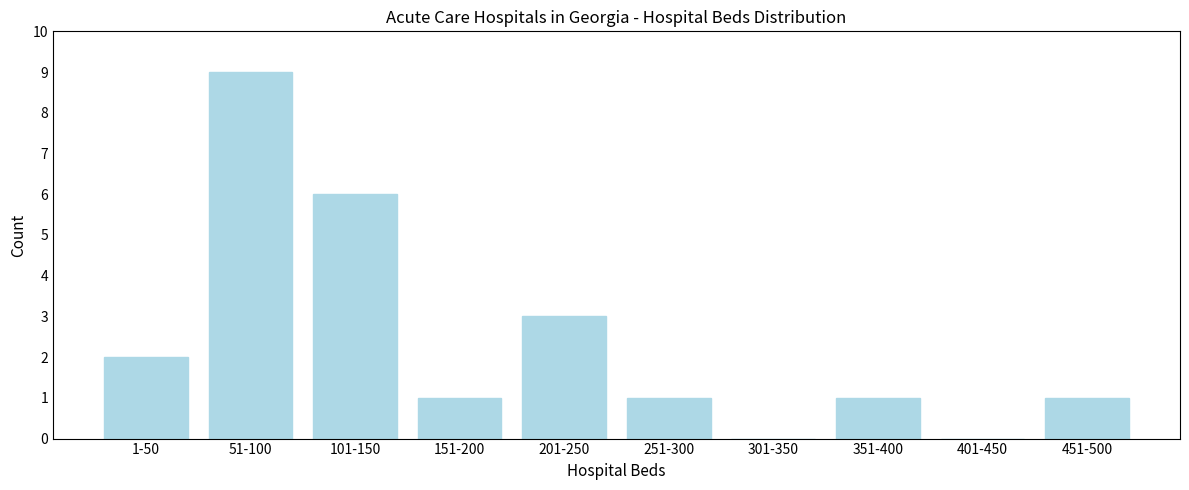

Reading left to right, transcribe all the data shown in this chart.

1-50=2	51-100=9	101-150=6	151-200=1	201-250=3	251-300=1	301-350=0	351-400=1	401-450=0	451-500=1